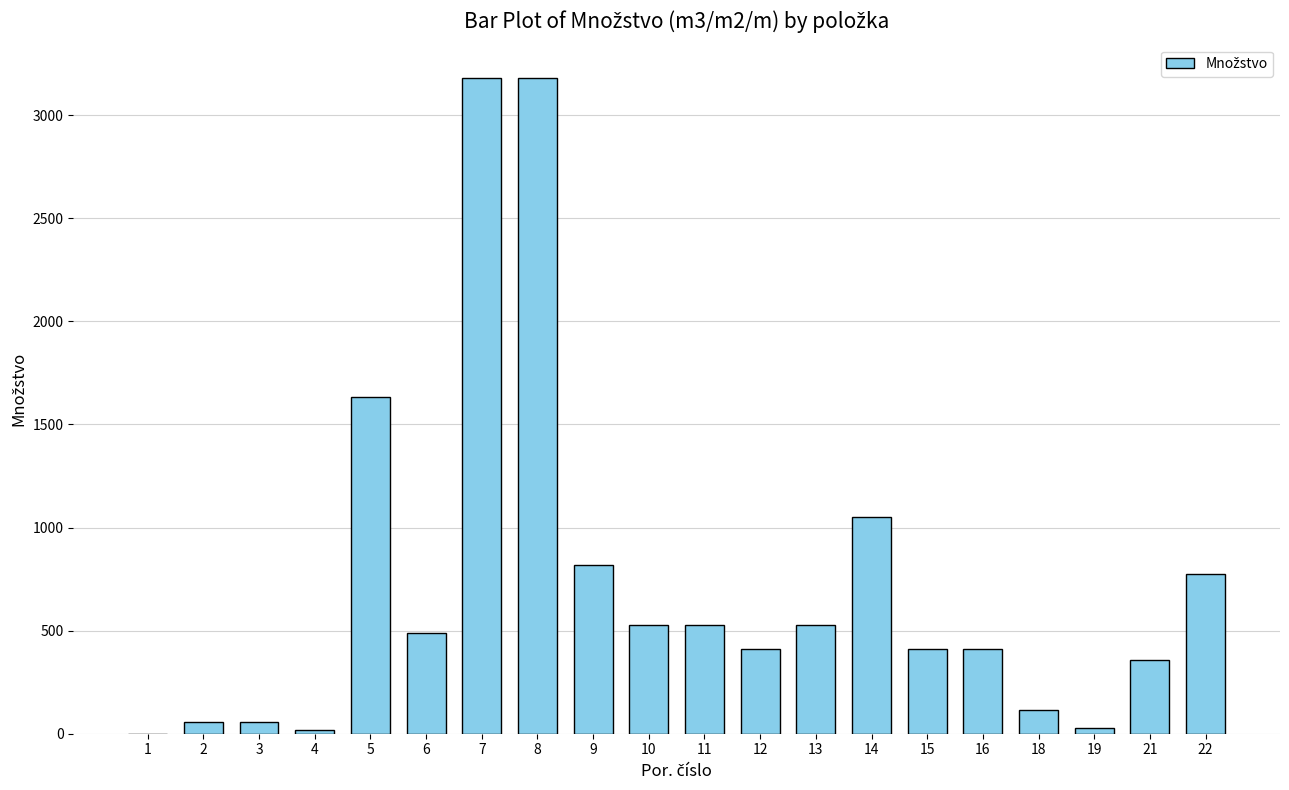

What is the maximum value shown in the chart?

3182.0